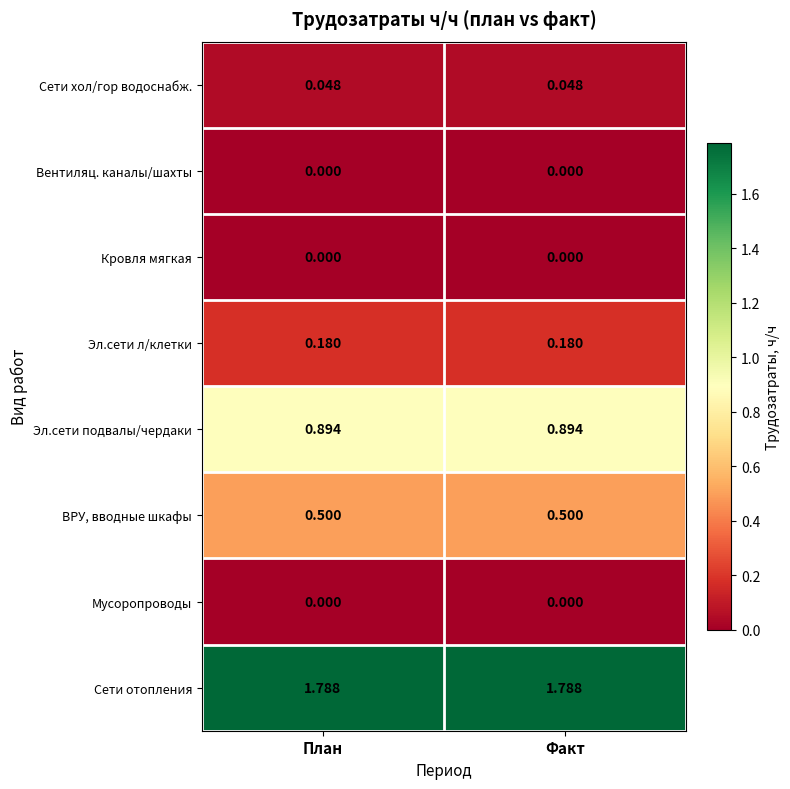

Which series has the largest total across all categories?

Сети отопления